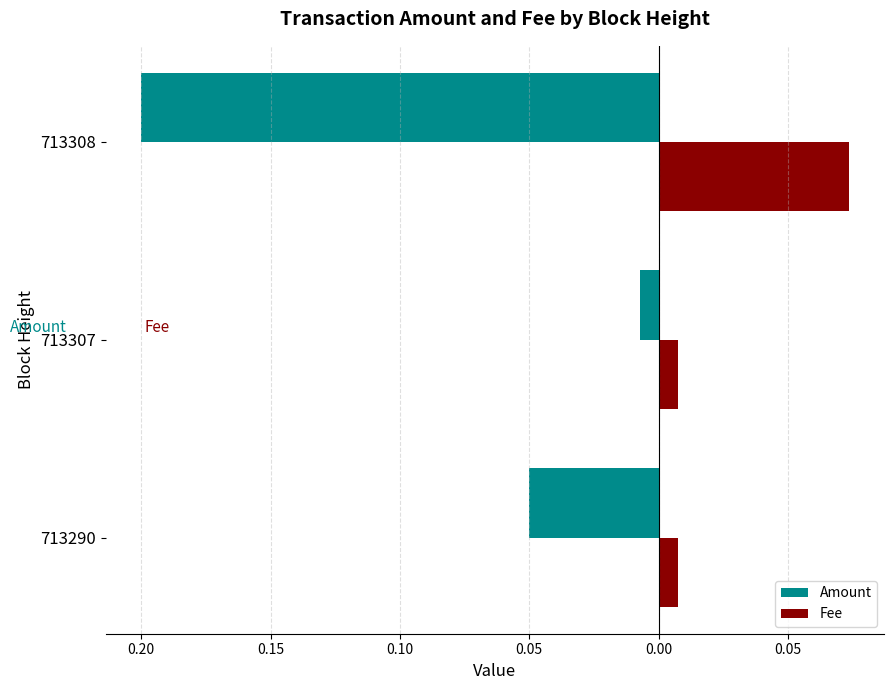

Reading left to right, transcribe all the data shown in this chart.

Amount: -0.1	-0.0	-0.2
Fee: 0.0	0.0	0.1